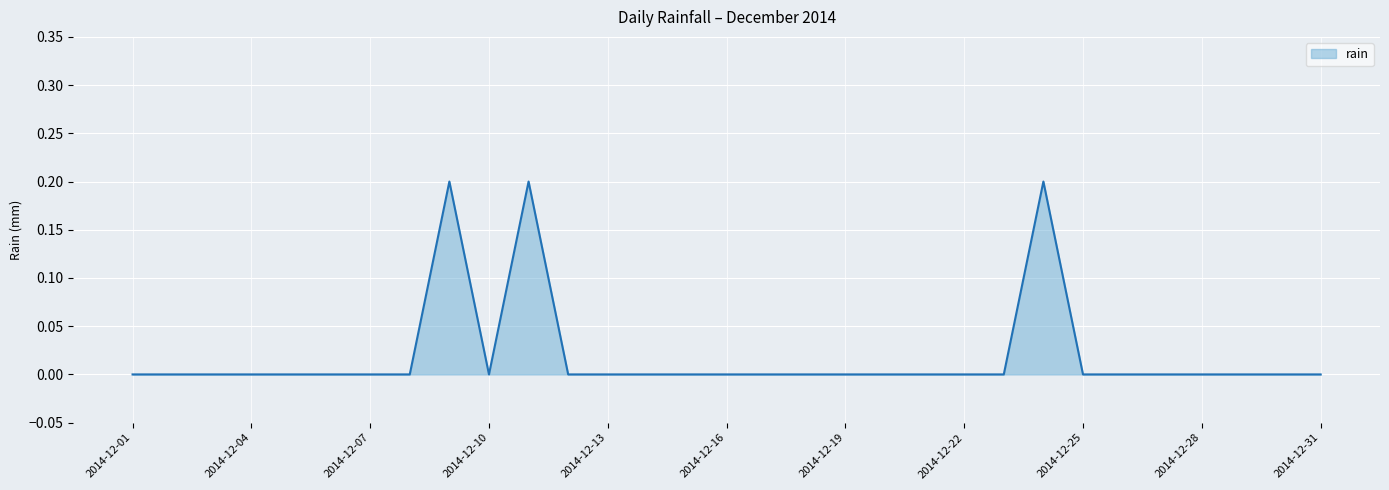

List the labels in order of value, largest first.

2014-12-09, 2014-12-11, 2014-12-24, 2014-12-01, 2014-12-02, 2014-12-03, 2014-12-04, 2014-12-05, 2014-12-06, 2014-12-07, 2014-12-08, 2014-12-10, 2014-12-12, 2014-12-13, 2014-12-14, 2014-12-15, 2014-12-16, 2014-12-17, 2014-12-18, 2014-12-19, 2014-12-20, 2014-12-21, 2014-12-22, 2014-12-23, 2014-12-25, 2014-12-26, 2014-12-27, 2014-12-28, 2014-12-29, 2014-12-30, 2014-12-31